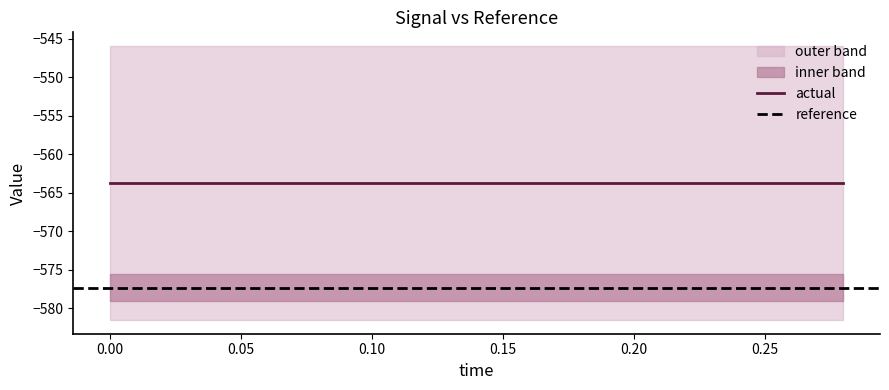

True or false: high and low cross at least once.

False